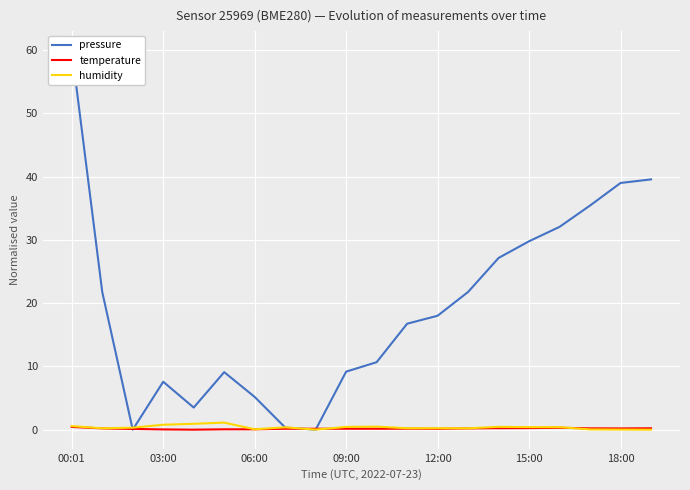

Which category has the lowest value across all series?

06:00